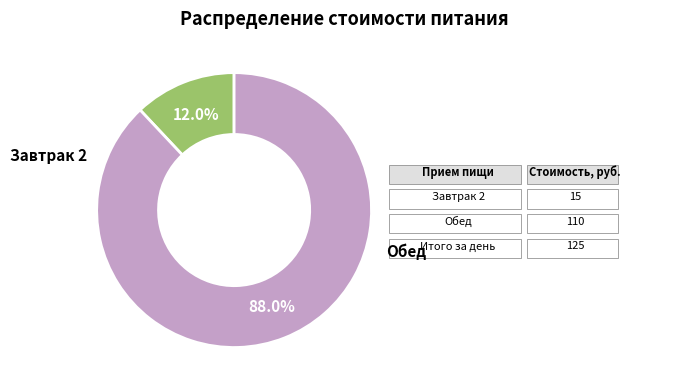

Is there any slice that represents more than half of the pie?

Yes